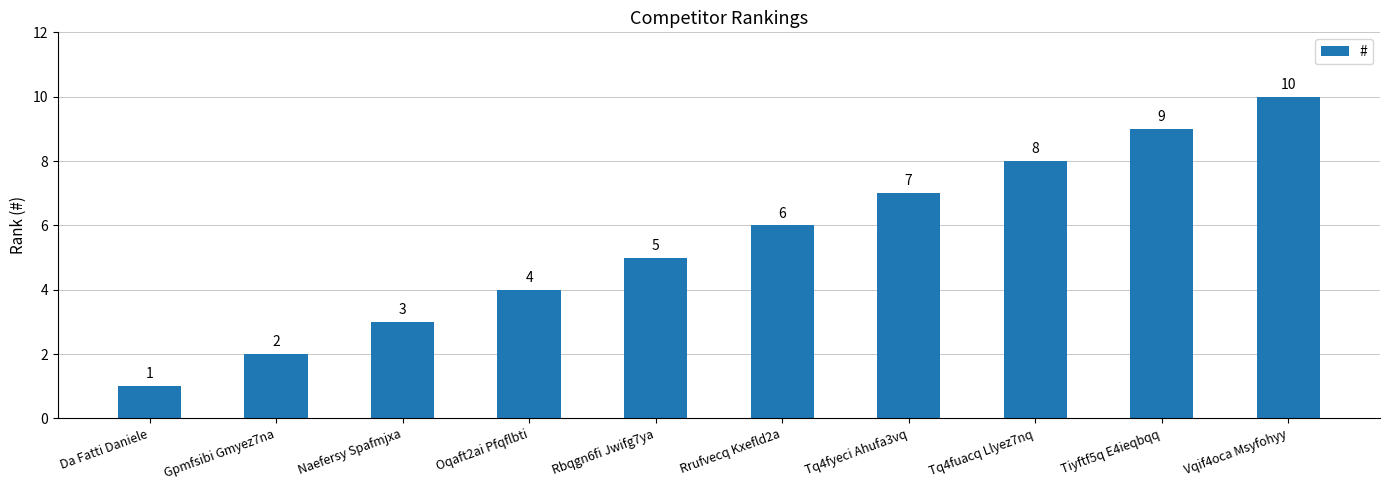

What is the change in value from Rrufvecq Kxefld2a to Tq4fuacq Llyez7nq?

+2